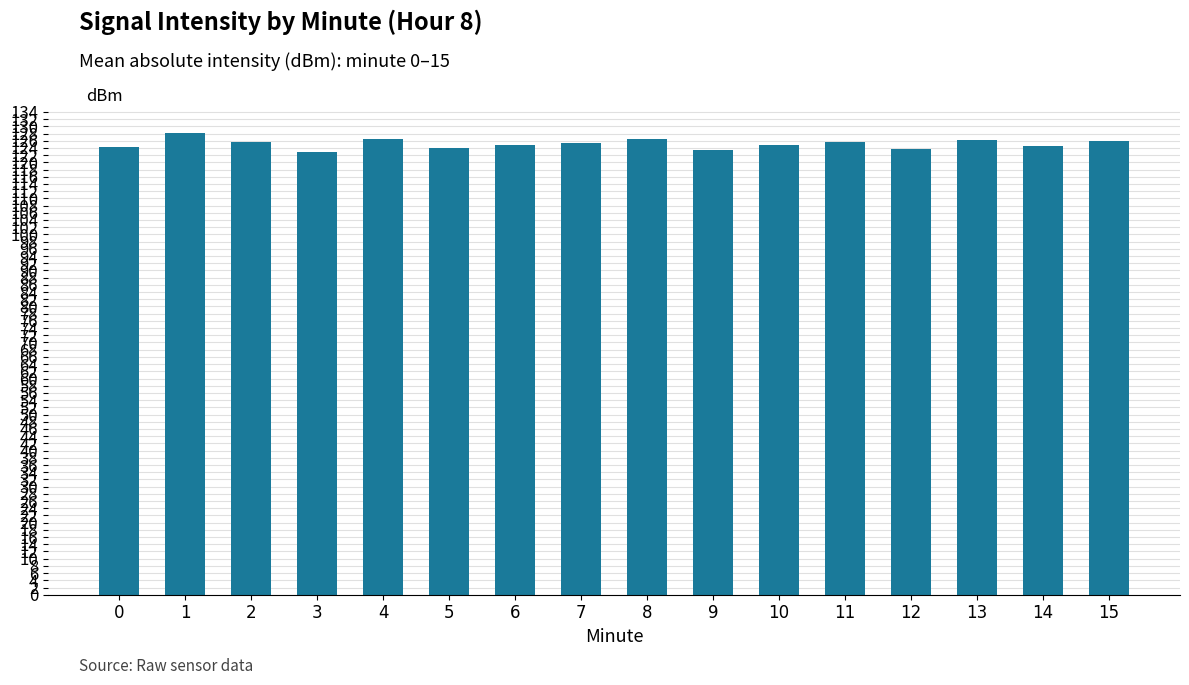

What is the change in value from 5 to 13?

+2.3